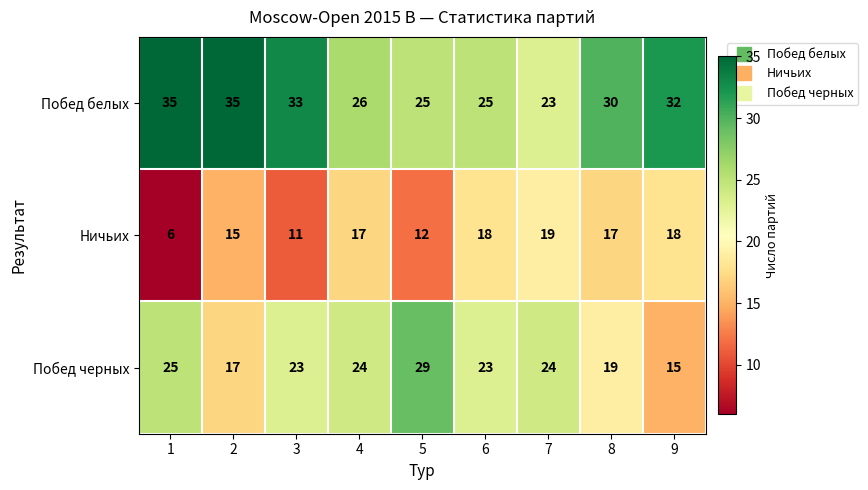

How many values in the Побед белых series are below 30?

4